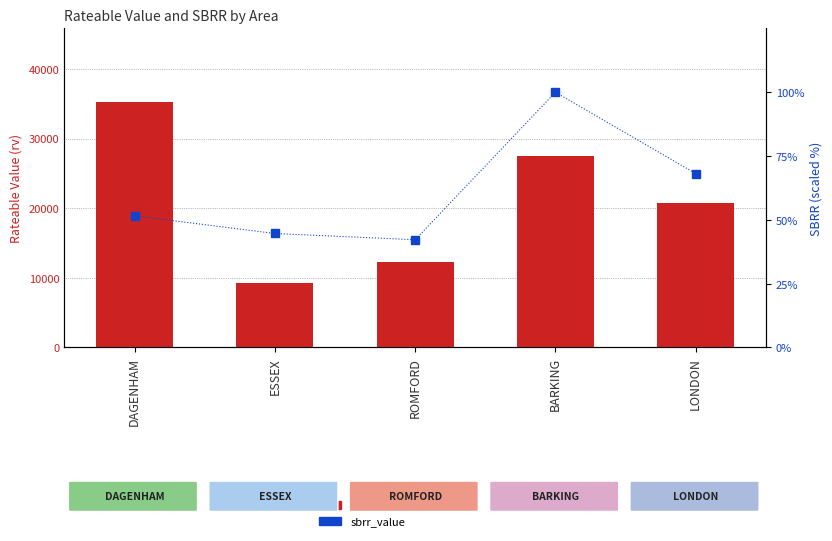

Reading left to right, transcribe all the data shown in this chart.

rv: 35250.0	9300.0	12250.0	27500.0	20750.0
sbrr_value: 51.6	44.7	42.2	100.0	68.1